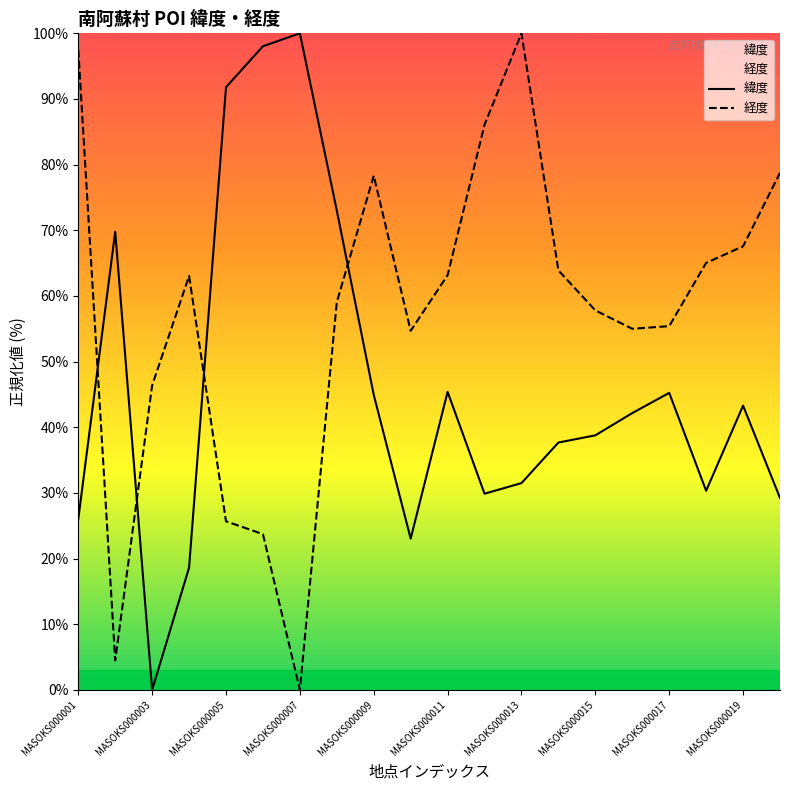

At how many categories does at least one series exceed 44?

20